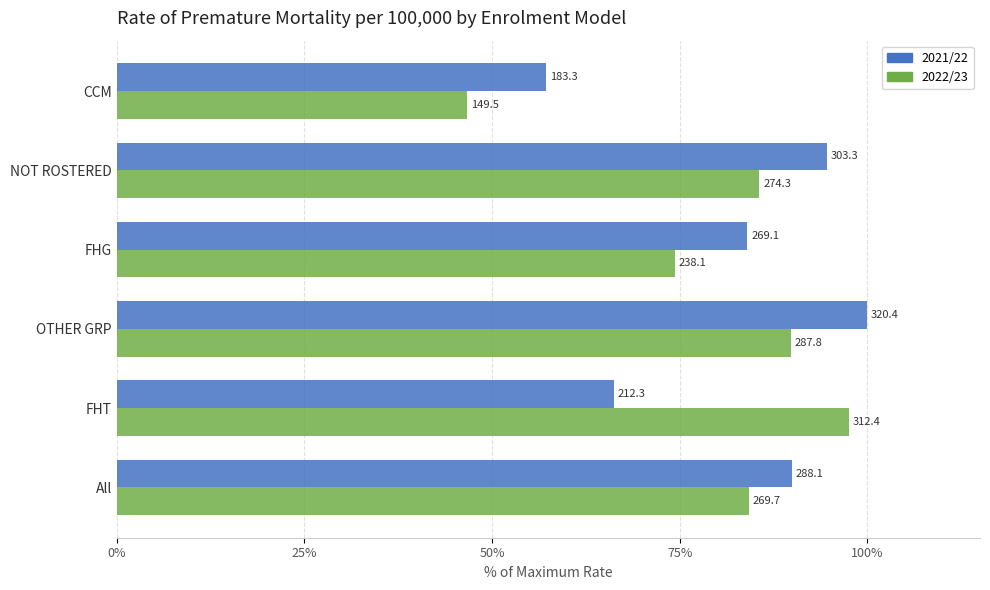

What are all the series names shown in the legend?

2021/22, 2022/23